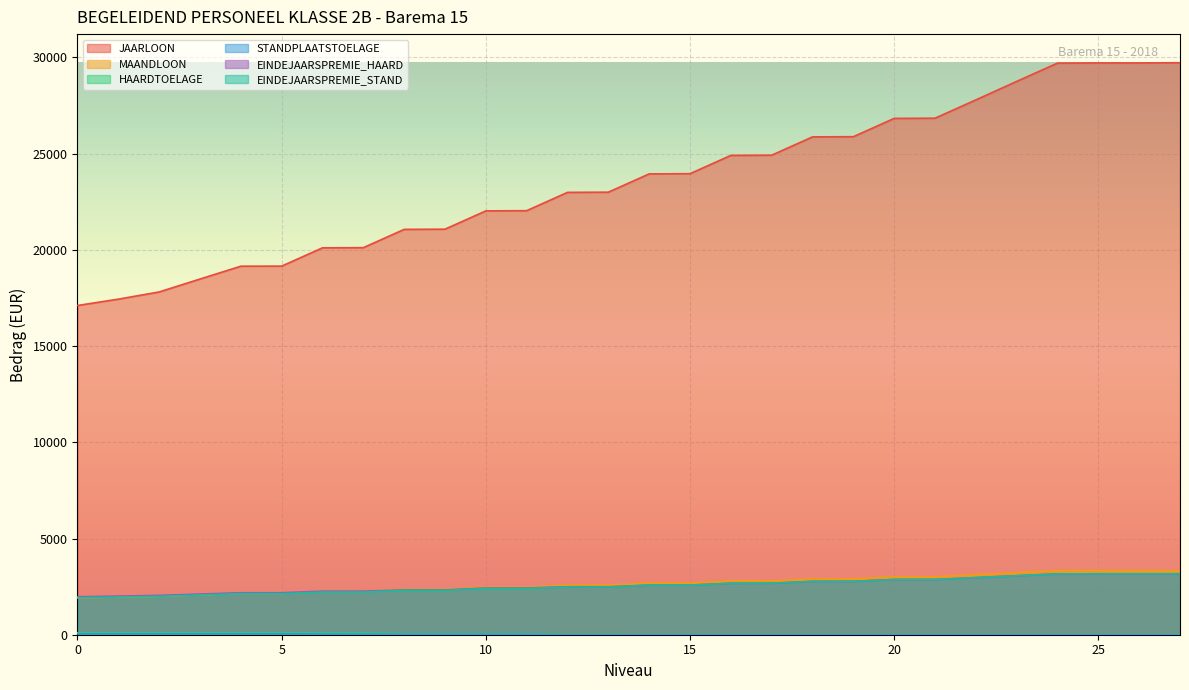

The JAARLOON series shows 9859.9 at 12. True or false?

False